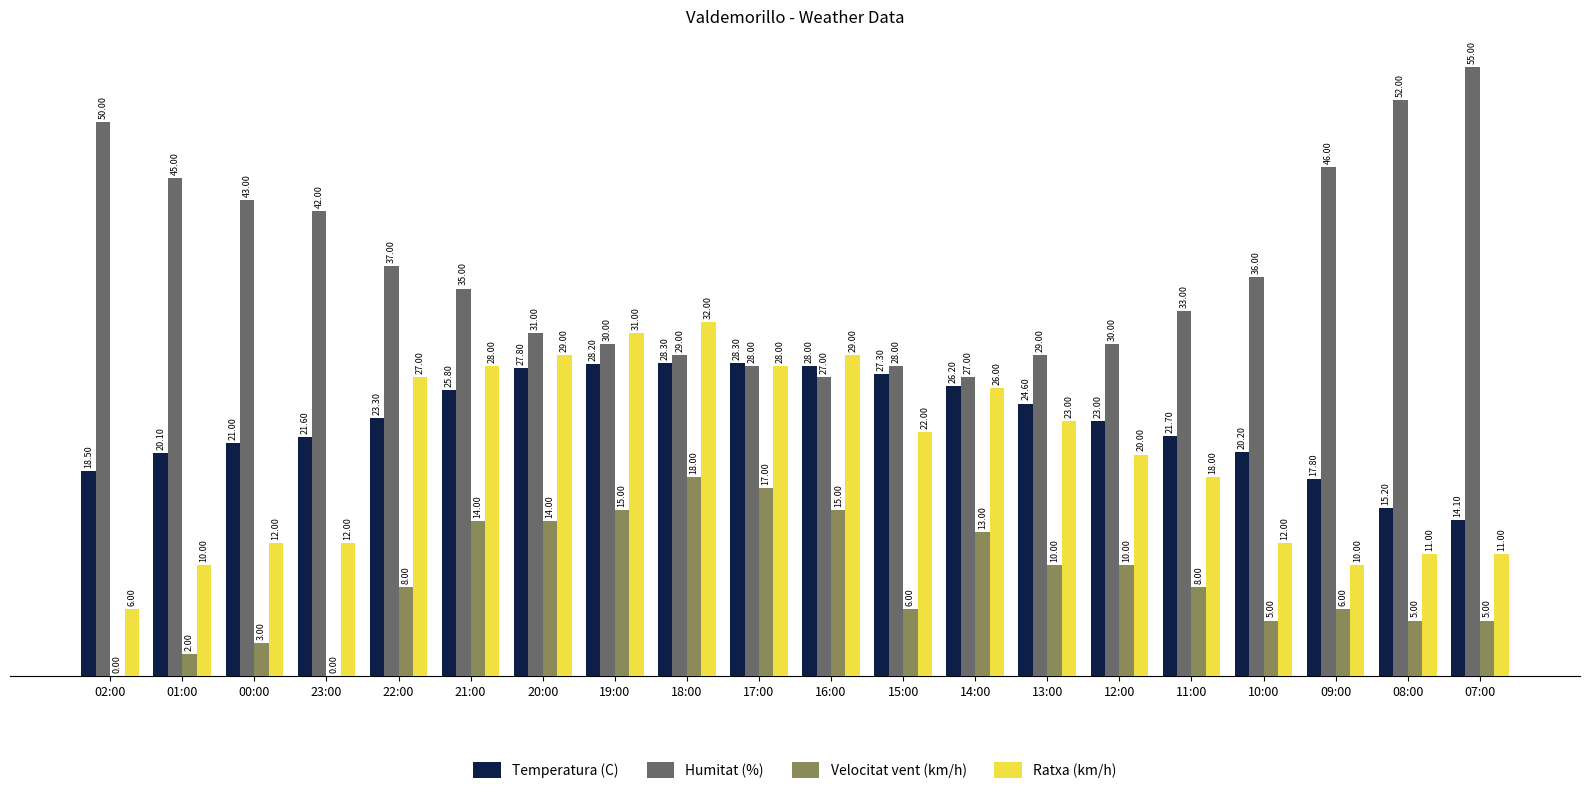

How many series are shown in this chart?

4